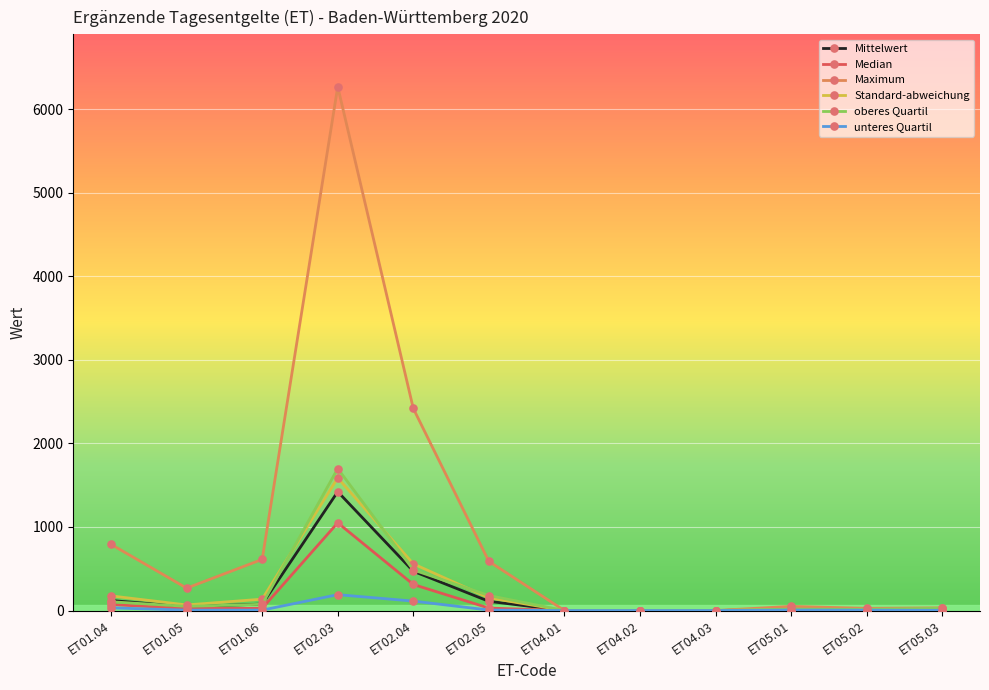

What is the label of the 8th point from the right?

ET02.04